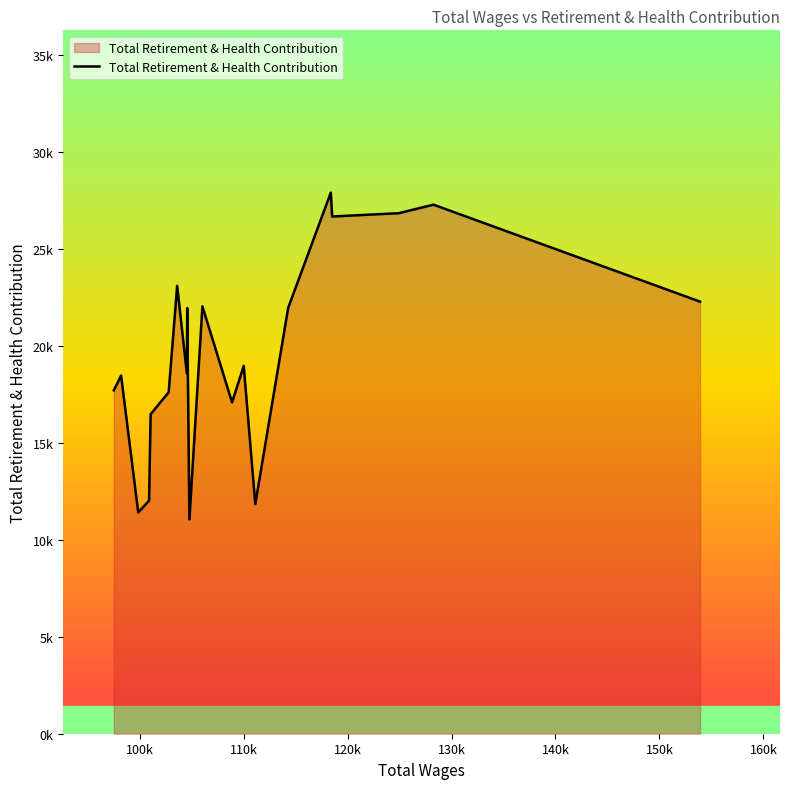

True or false: there are more than 2 points higher than both neighbors.

True